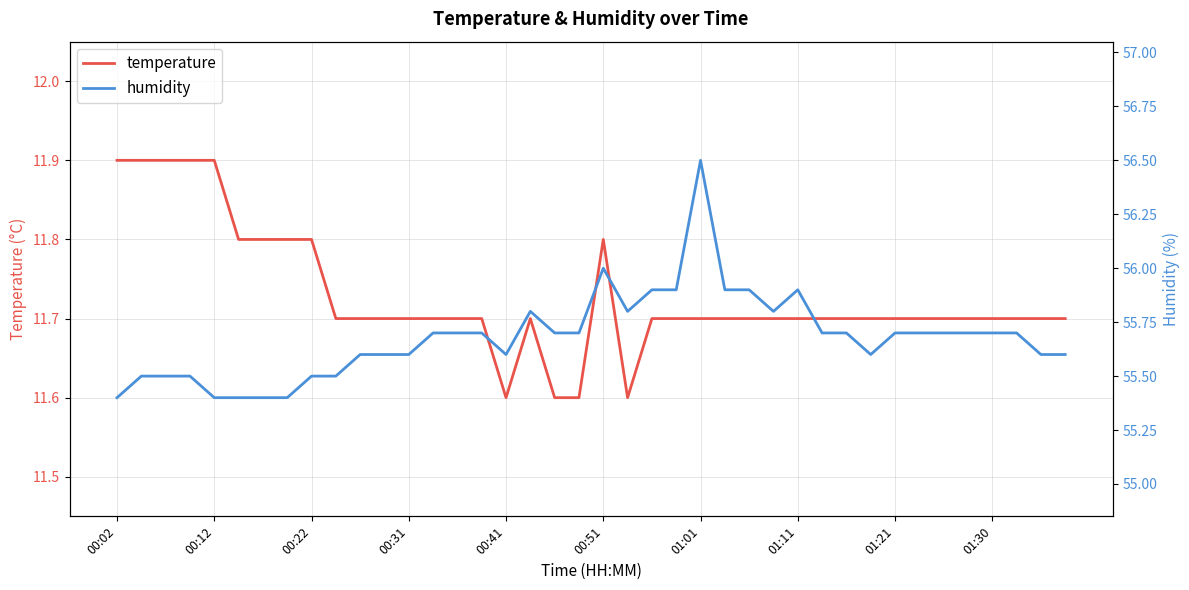

Is this an area chart (filled region under the line)?

No